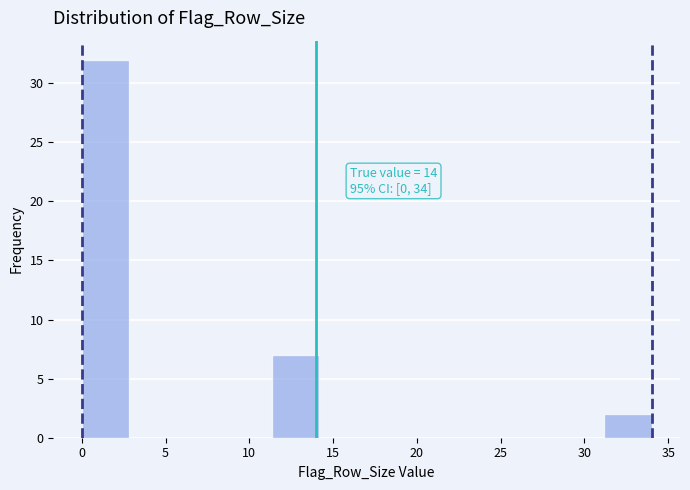

Over which range of the x-axis is the bar tallest?

0.0 to 3.0